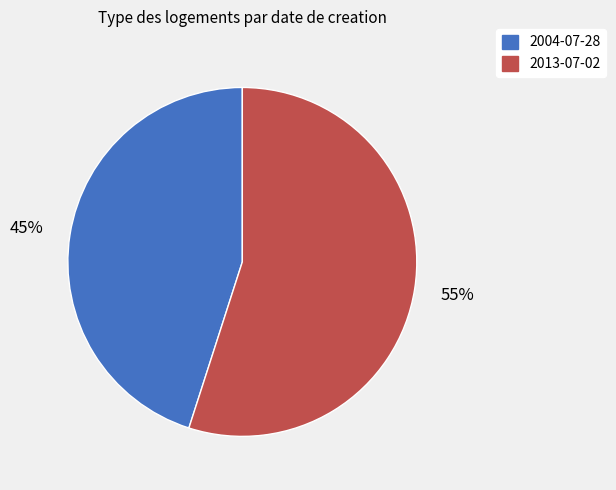

Between 2013-07-02 and 2004-07-28, which is larger?

2013-07-02